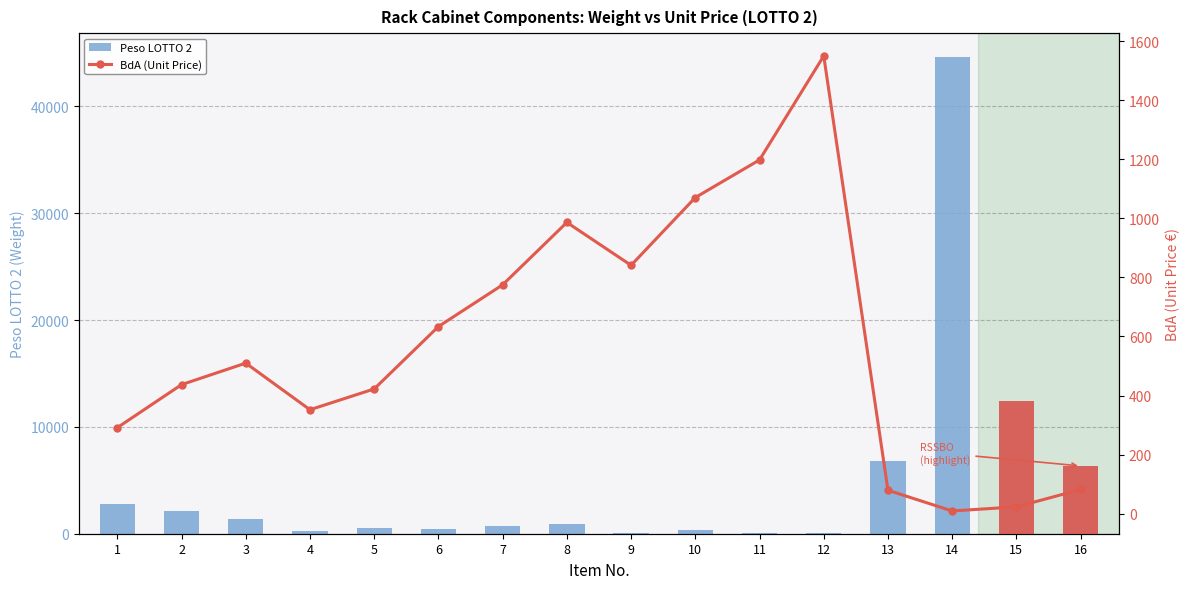

What is the spread (max minus min) of values at 14?

44605.8